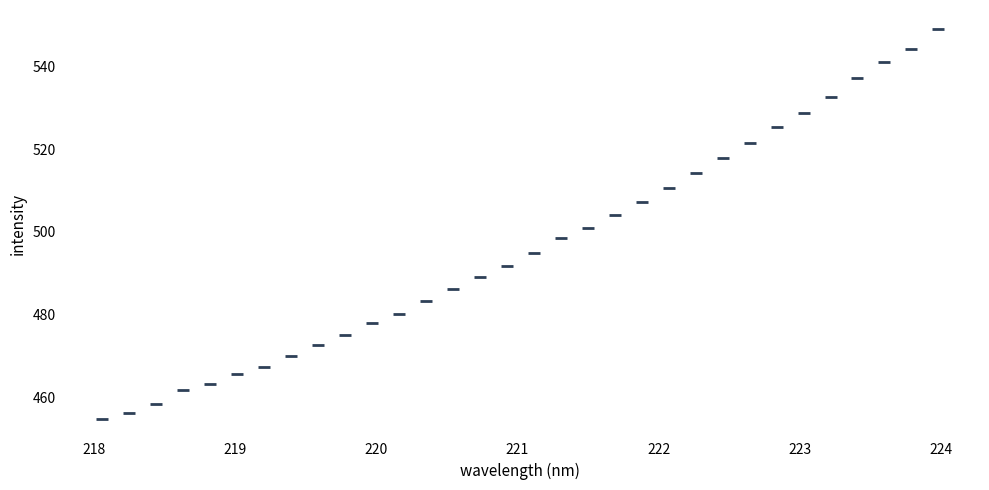

What is the range of Y values (max minus min)?

94.4